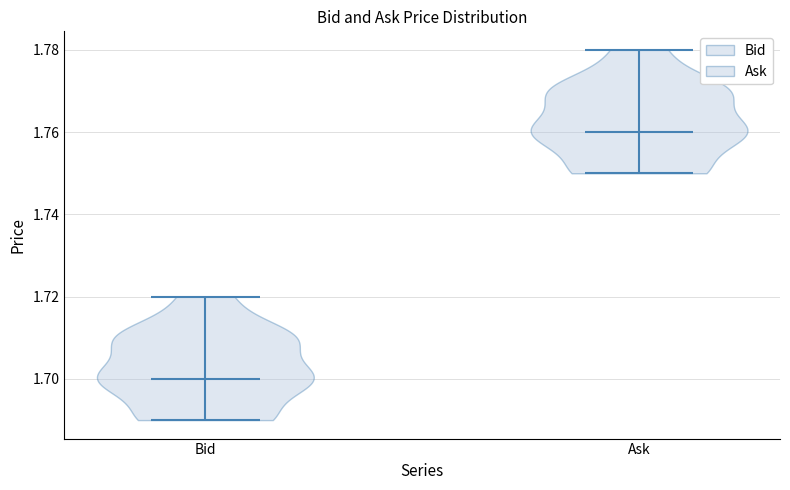

What is the lowest point the violin for Ask reaches on the y-axis? The values are not printed on the chart, so give them approximately, as read against the axis.

1.75